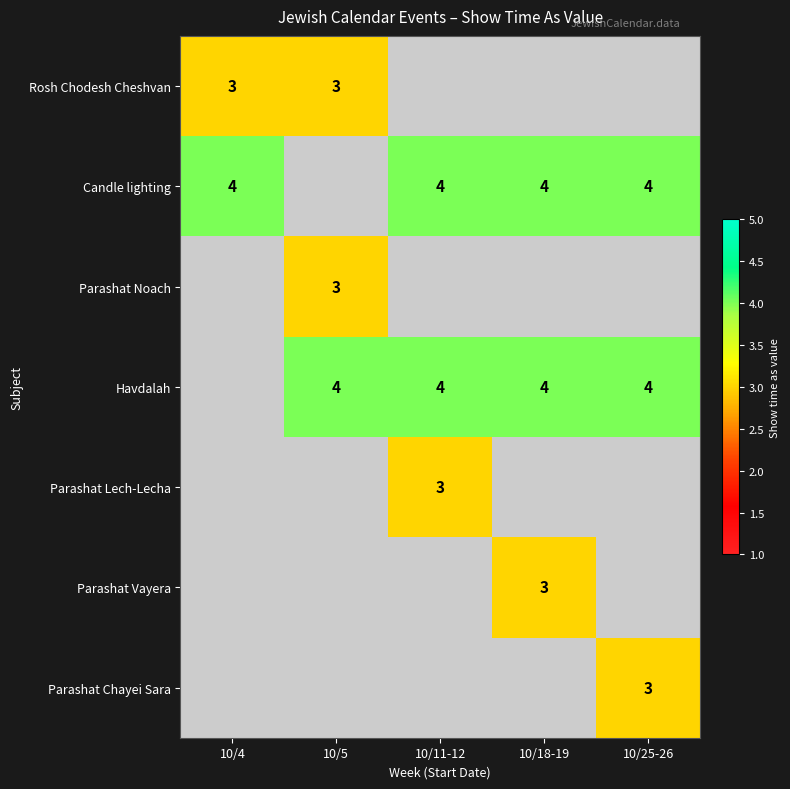

Is it true that Rosh Chodesh Cheshvan equals 3 at 10/4?

True